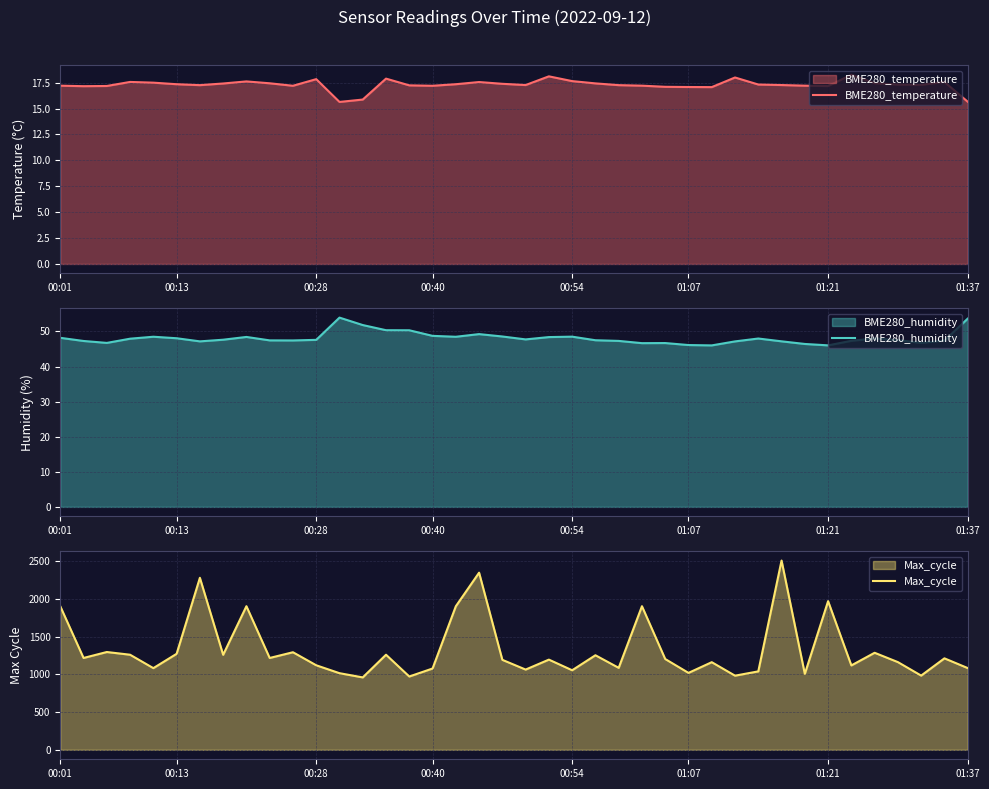

List the series in order of their peak value, lowest first.

BME280_temperature, BME280_humidity, Max_cycle